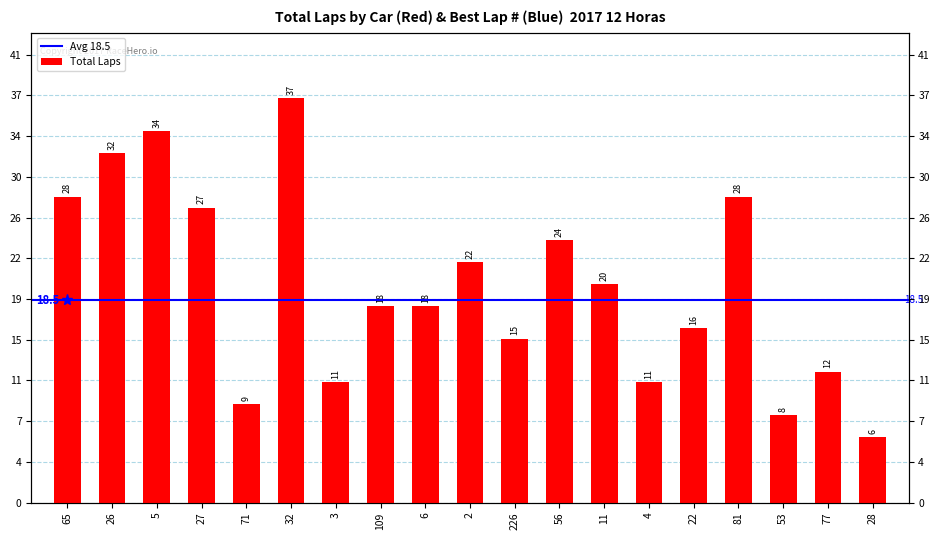

Reading left to right, transcribe all the data shown in this chart.

65=28	26=32	5=34	27=27	71=9	32=37	3=11	109=18	6=18	2=22	226=15	56=24	11=20	4=11	22=16	81=28	53=8	77=12	28=6